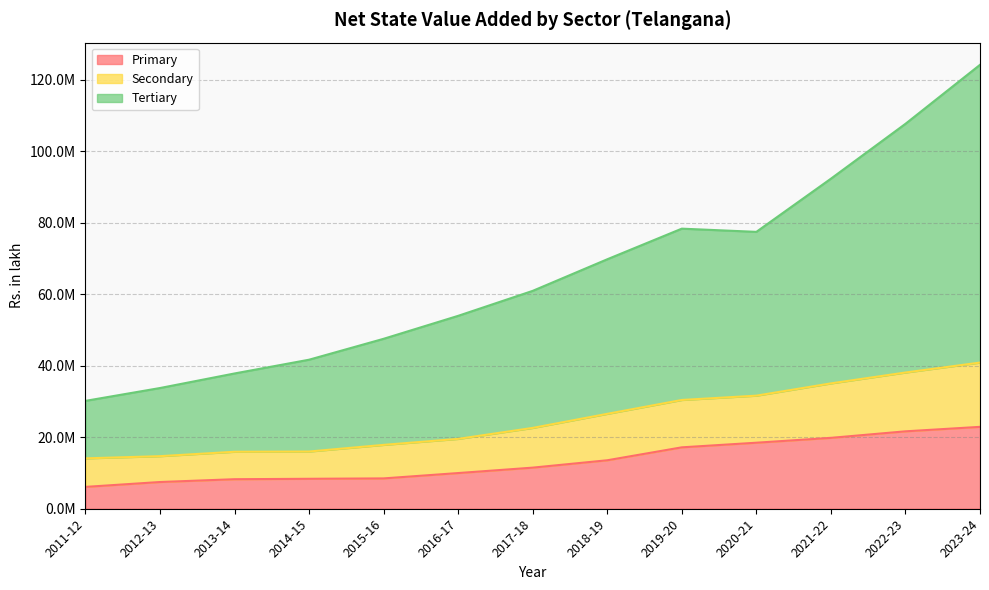

At which category is the sum across all series the highest?

2023-24